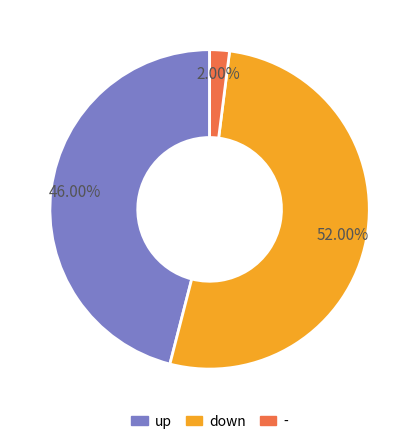

What percentage is the - slice, to the nearest percent?

2%